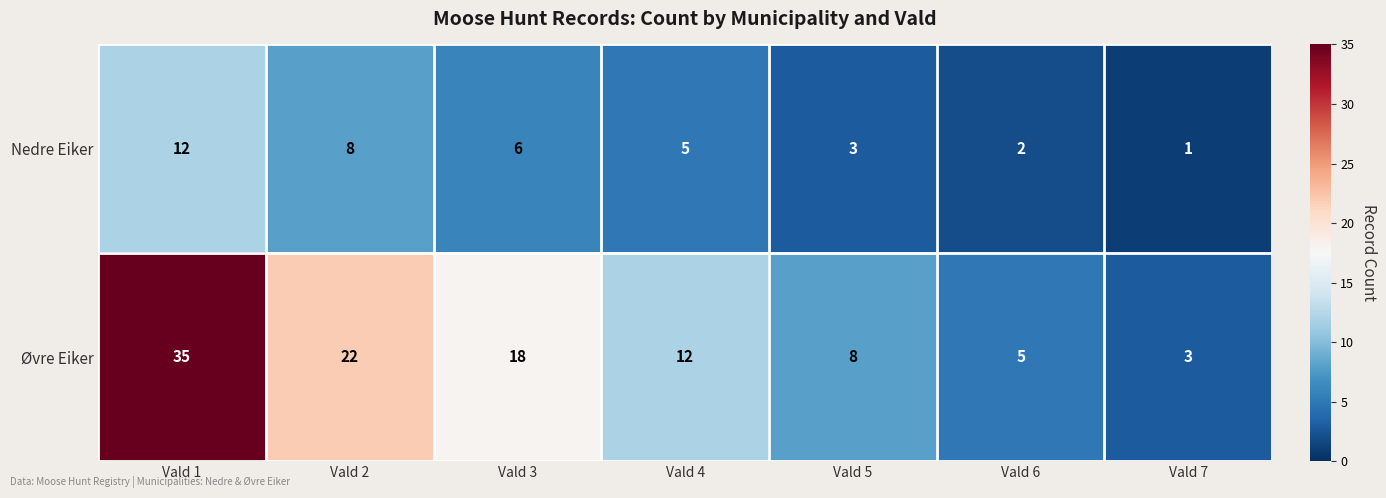

Rank the categories by Nedre Eiker value from highest to lowest.

Vald 1, Vald 2, Vald 3, Vald 4, Vald 5, Vald 6, Vald 7